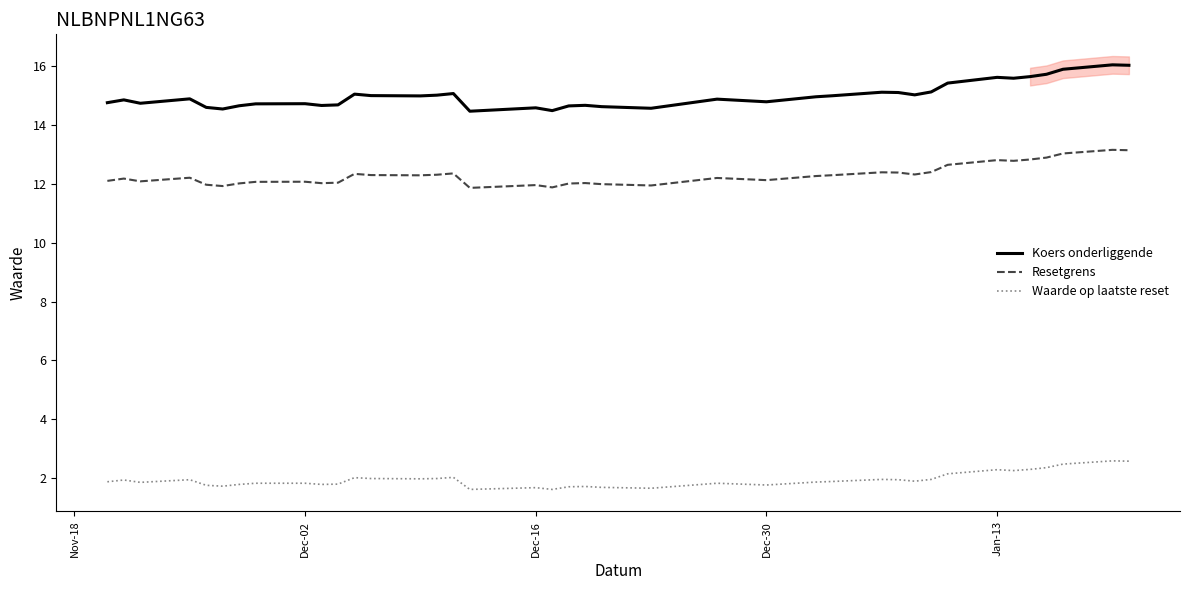

Count the number of categories in the chart.

39